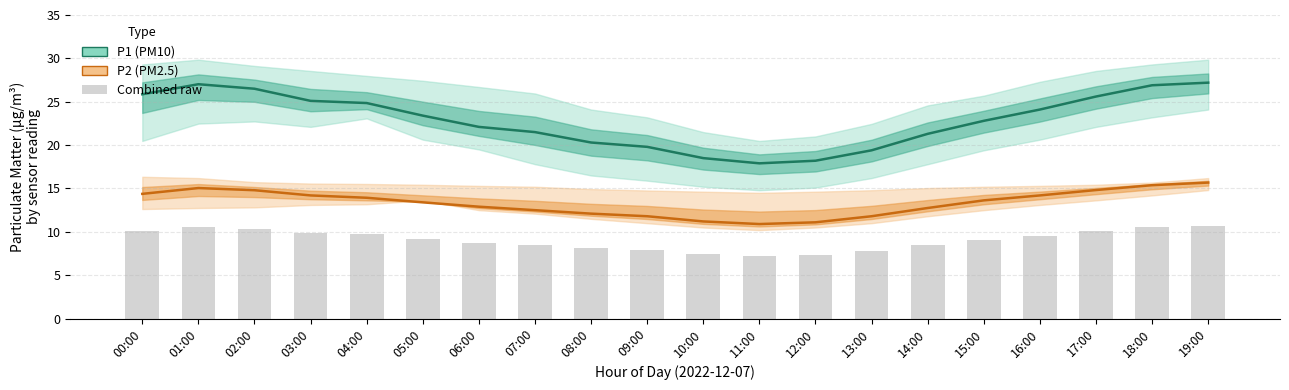

At 09:00, list the series in order from smallest to largest.

Raw readings, P2, P1